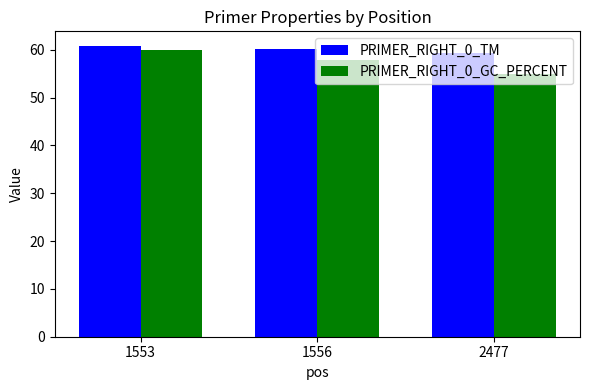

Between 1553 and 2477, which series saw the biggest shift?

PRIMER_RIGHT_0_GC_PERCENT